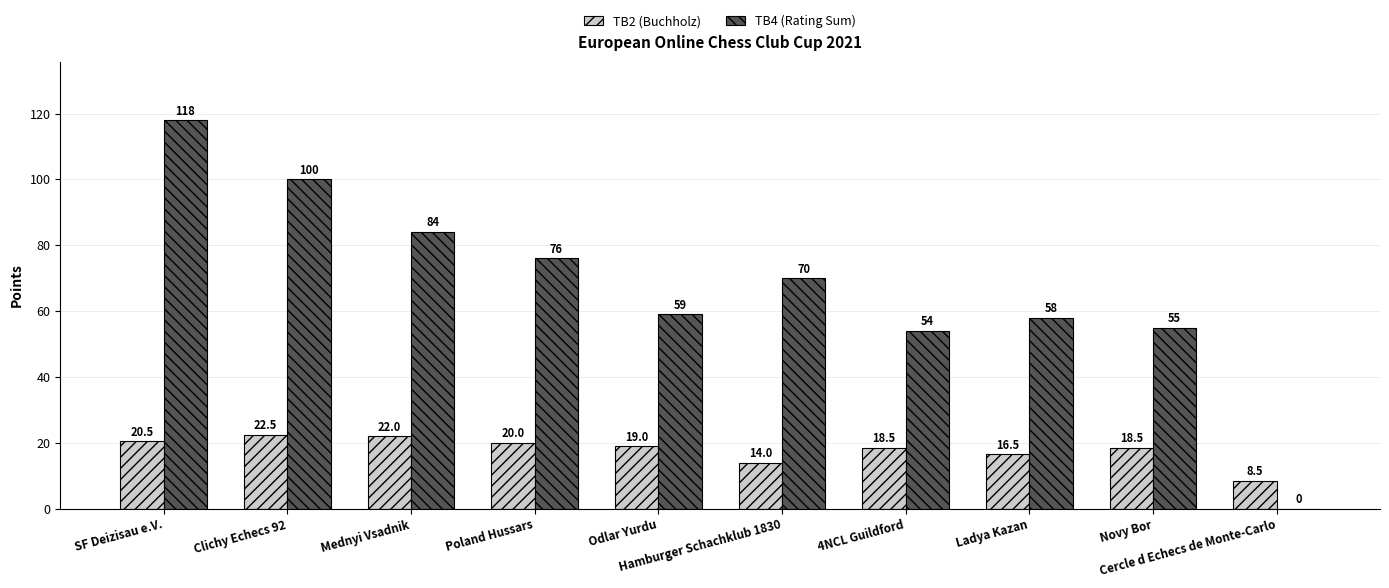

Reading left to right, extract all data points from this chart.

TB2 (Buchholz): 20.5	22.5	22.0	20.0	19.0	14.0	18.5	16.5	18.5	8.5
TB4 (Rating Sum): 118.0	100.0	84.0	76.0	59.0	70.0	54.0	58.0	55.0	0.0